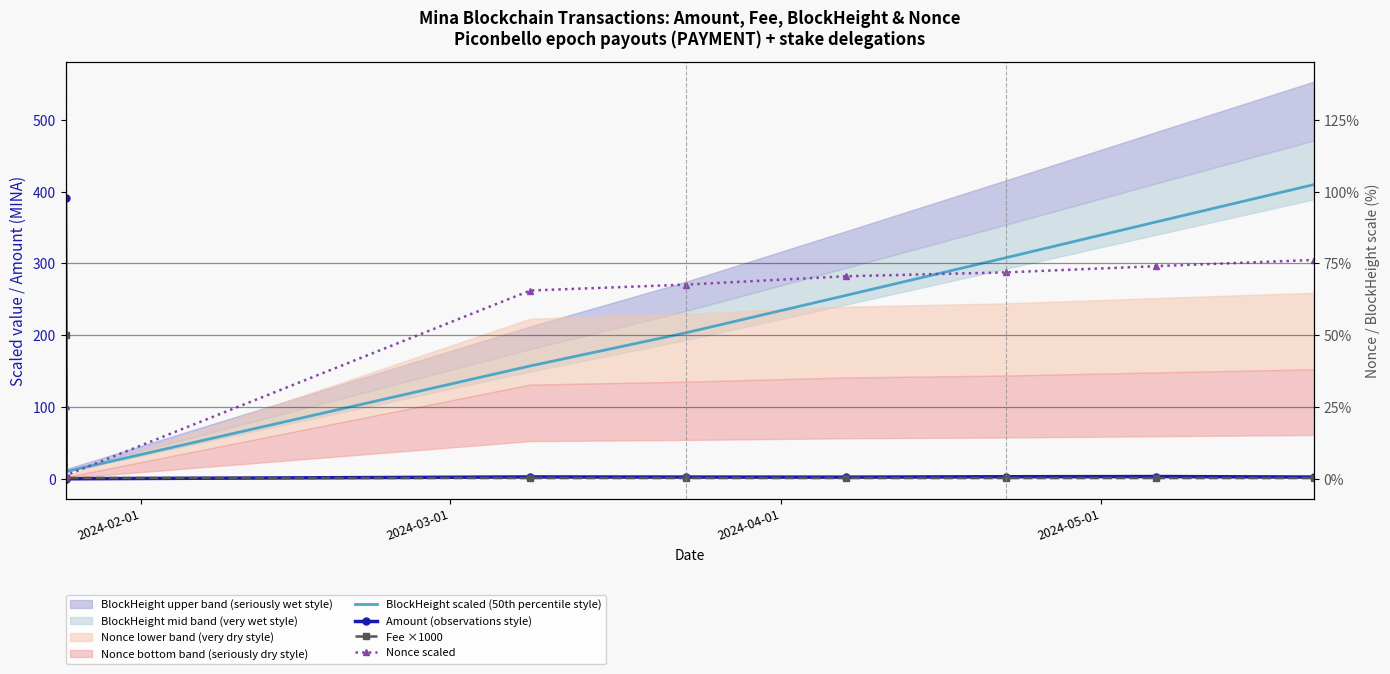

Which series has the largest range (max minus min)?

BlockHeight scaled (50th percentile style)